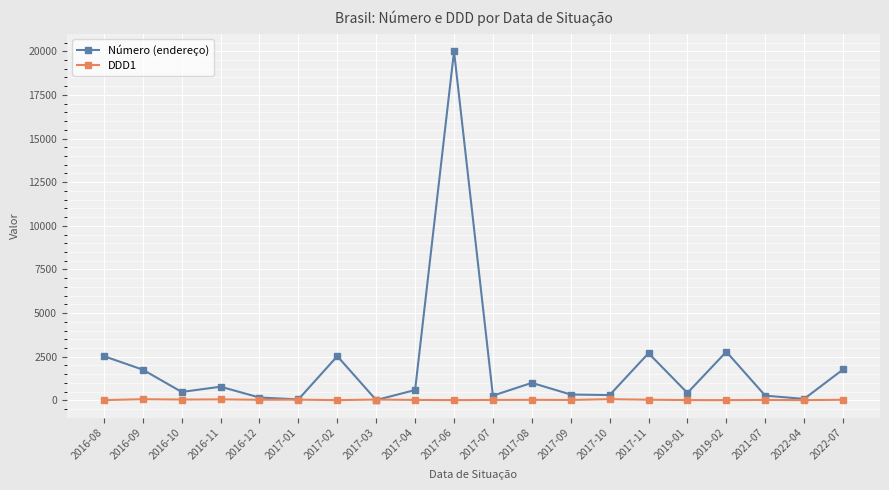

What is the difference between the second highest and minimum values in the DDD1 series?

53